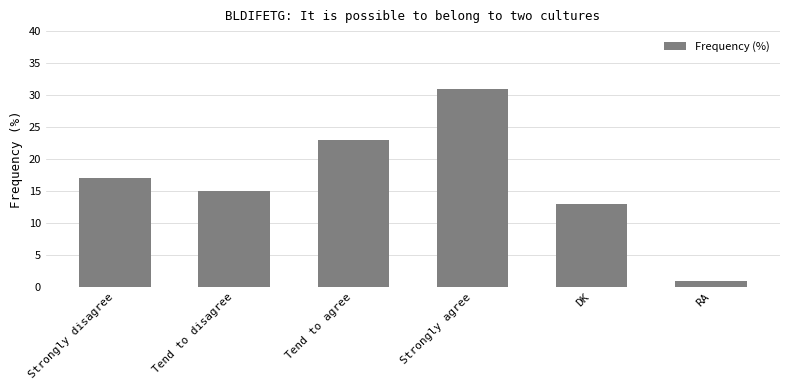

Is it true that the value at Tend to disagree is 8?

False